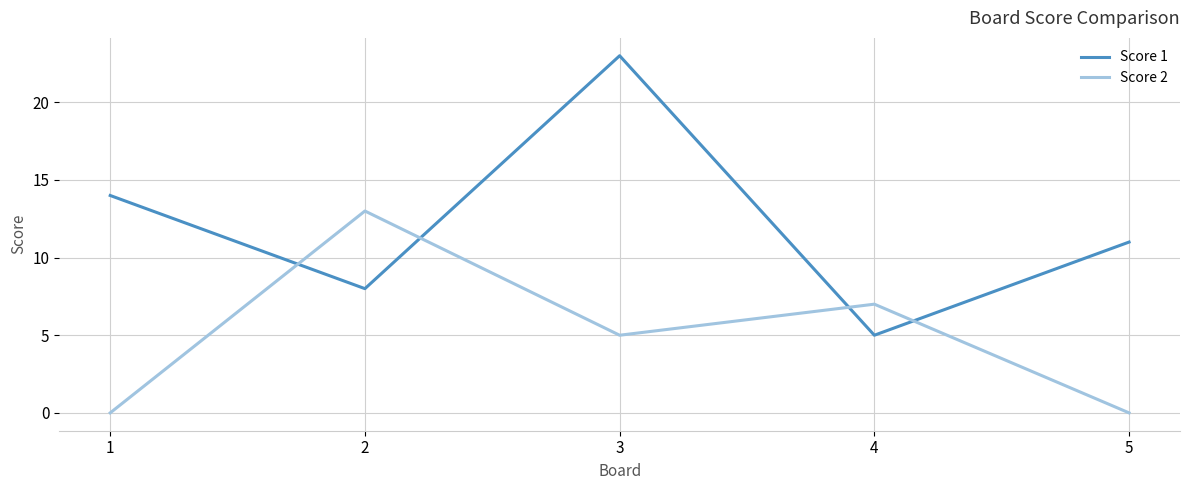

What is the total value across all series at 2?

21